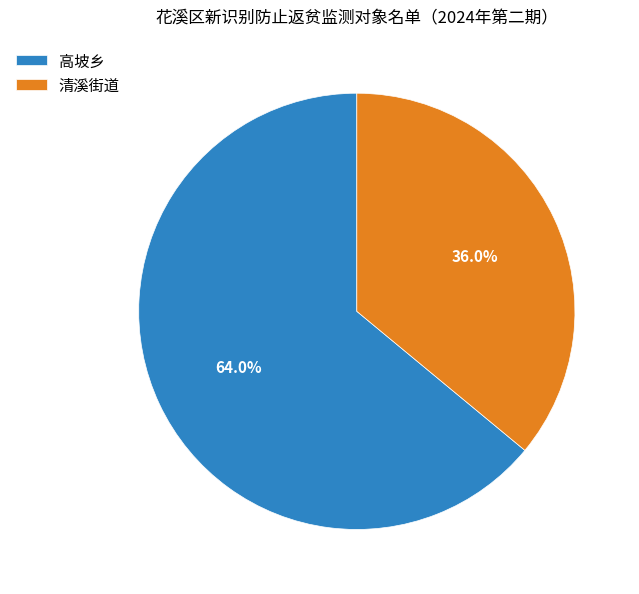

How many slices are in this pie chart?

2